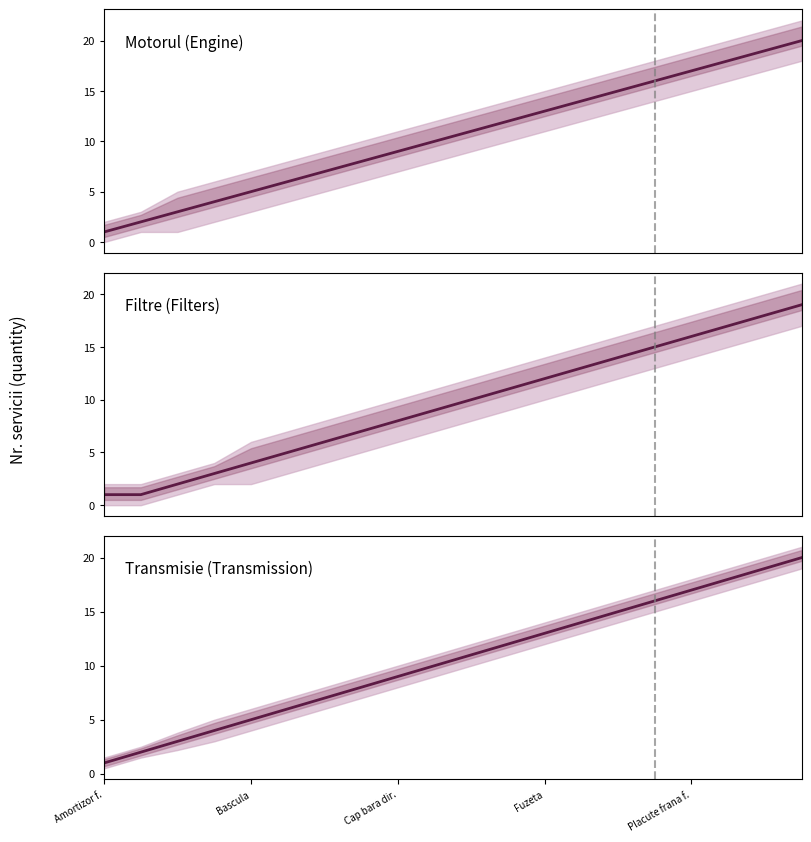

What is the label of the 20th point from the right?

Amortizor f.